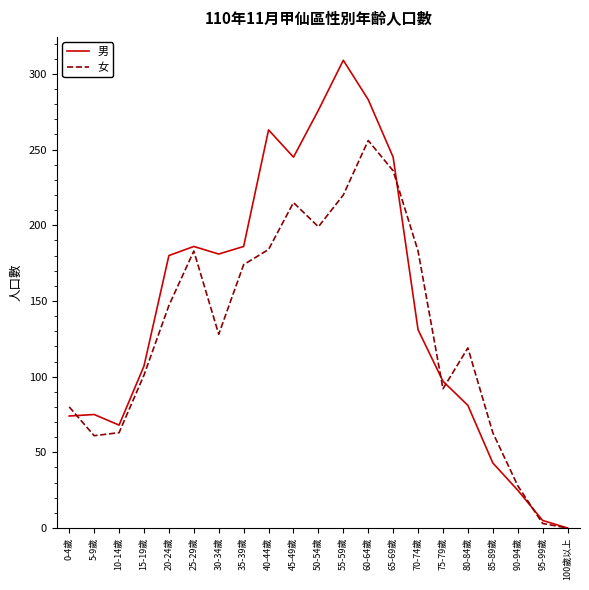

Is the value of 女 at 60-64歲 greater than the value of 男 at 65-69歲?

Yes